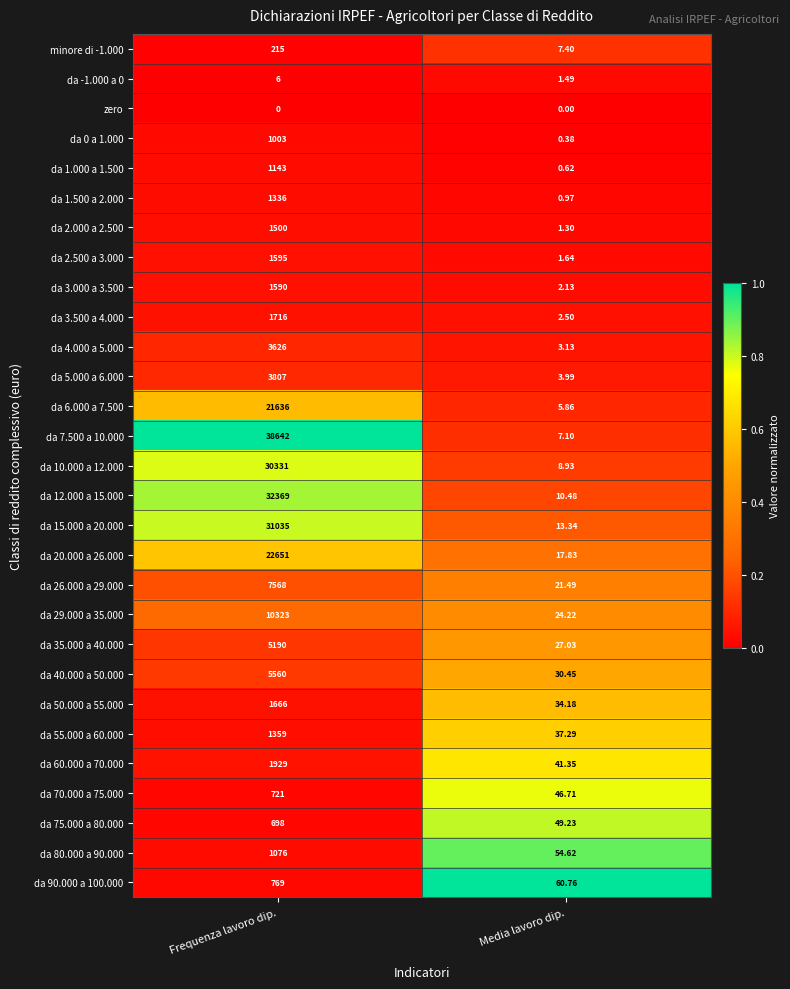

At which label does da 2.500 a 3.000 reach its minimum?

Media lavoro dip.